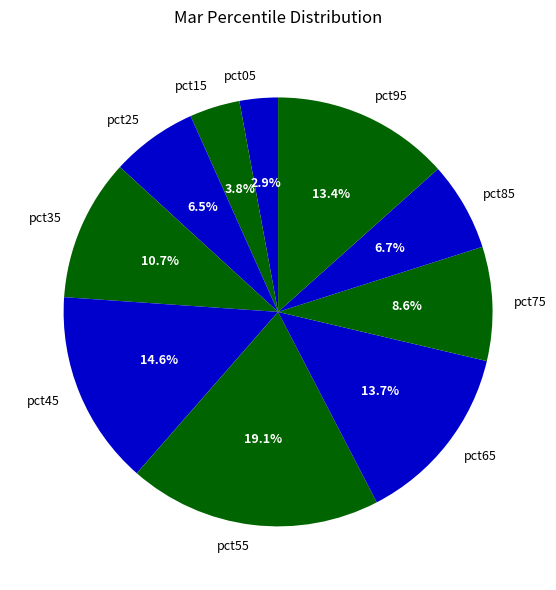

Is the sum of pct65 and pct55 greater than half?

No